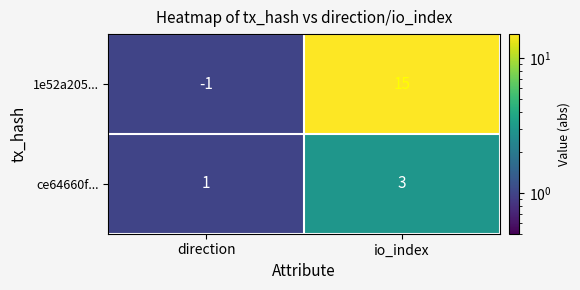

At which category does the chart reach its minimum across all series?

direction